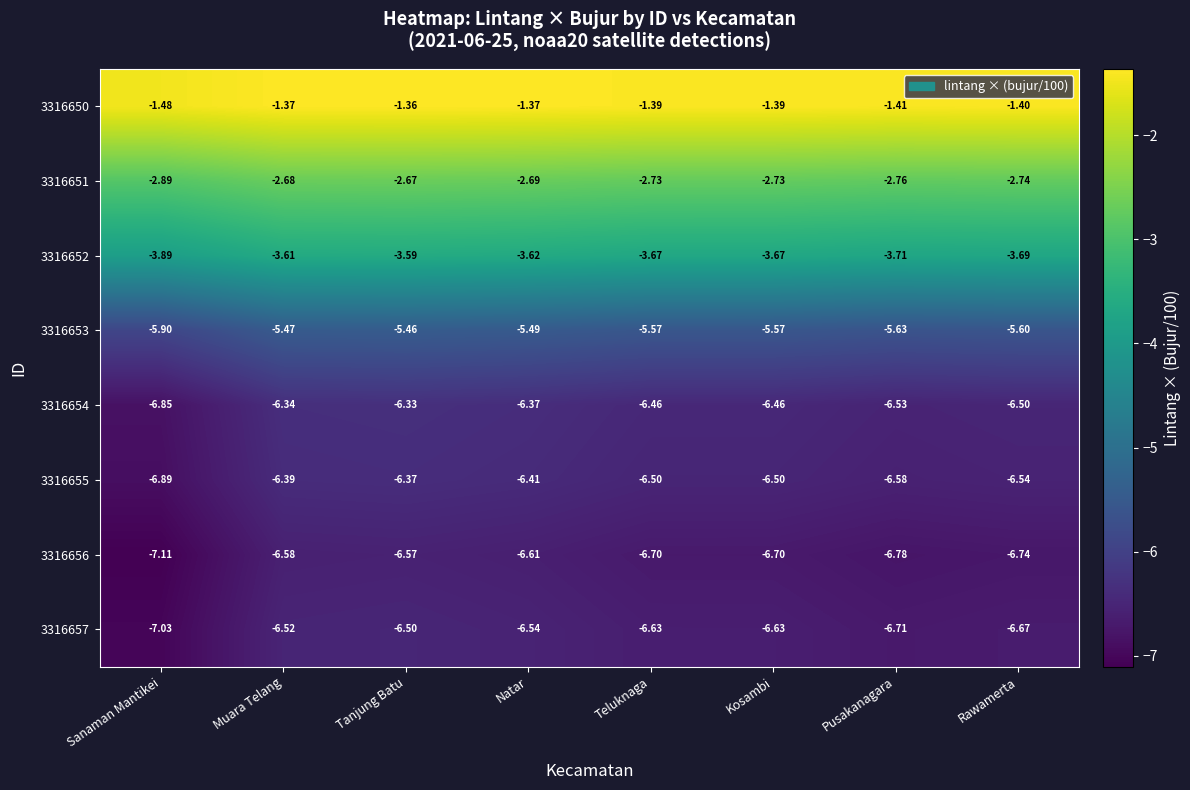

What is the maximum value shown in the chart?

-1.4